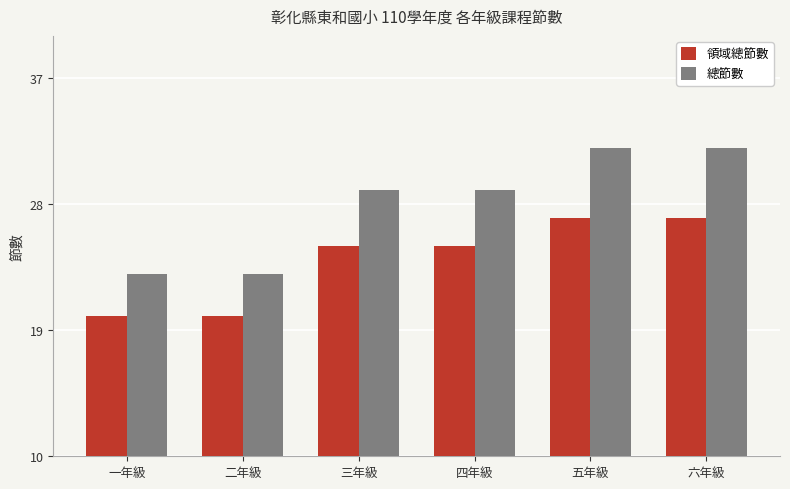

What is the lowest value of the 領域總節數 series?

20